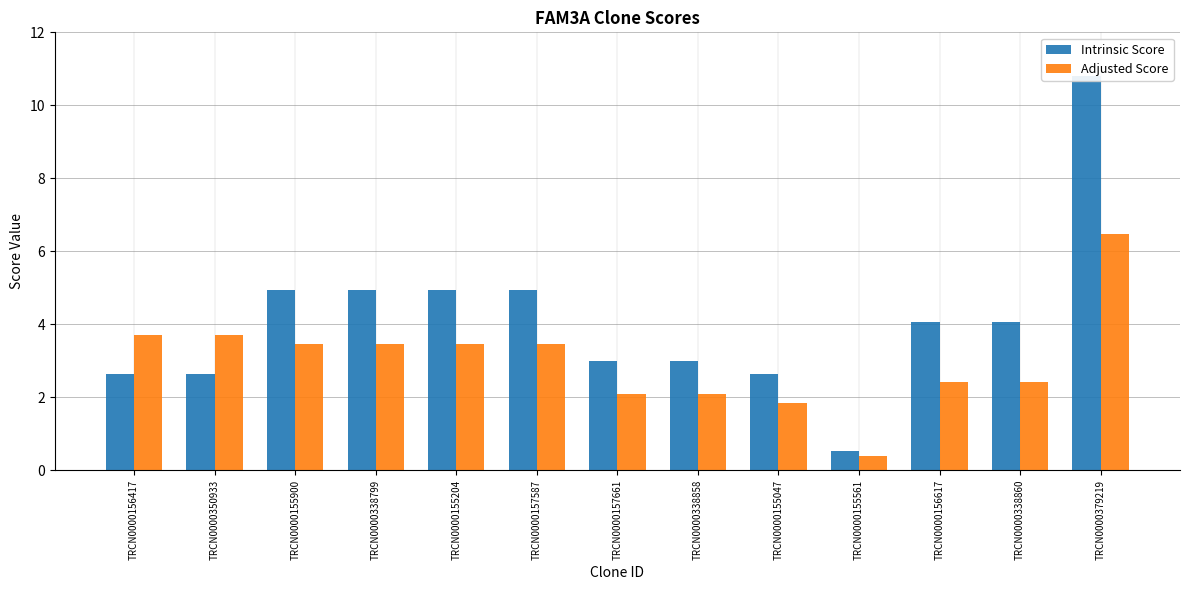

Rank the categories by Intrinsic Score value from highest to lowest.

TRCN0000379219, TRCN0000155900, TRCN0000338799, TRCN0000155204, TRCN0000157587, TRCN0000156617, TRCN0000338860, TRCN0000157661, TRCN0000338858, TRCN0000156417, TRCN0000350933, TRCN0000155047, TRCN0000155561